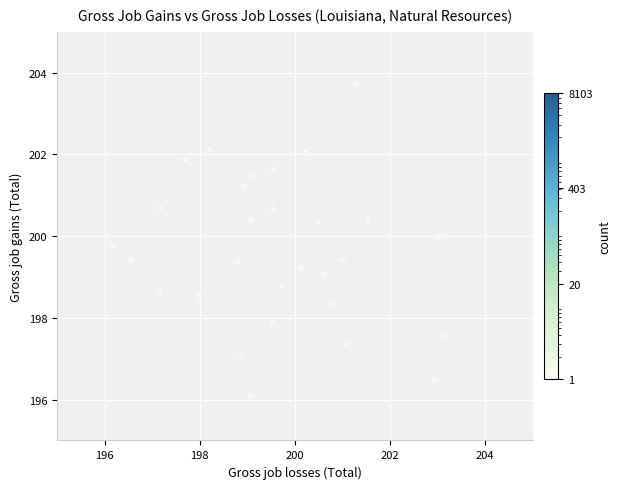

What is the range of X values (max minus min)?

7.0